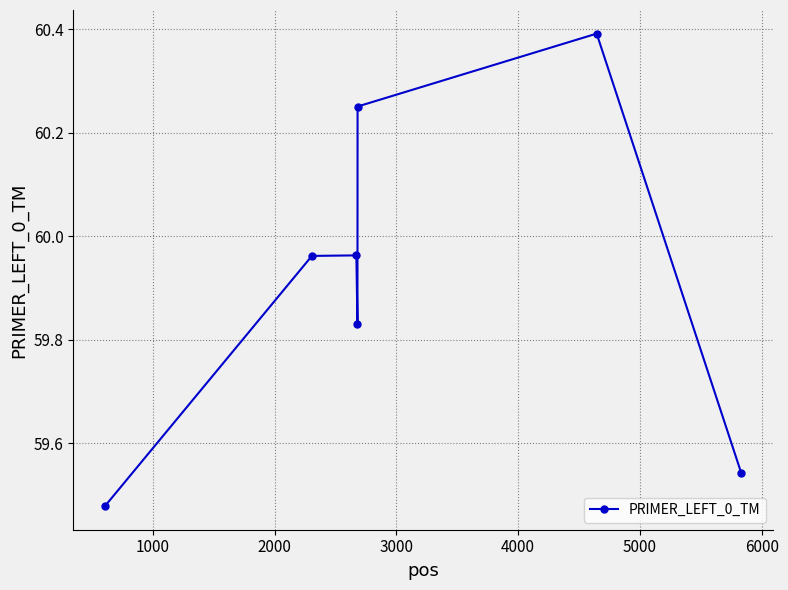

How many lines are shown in the chart?

1